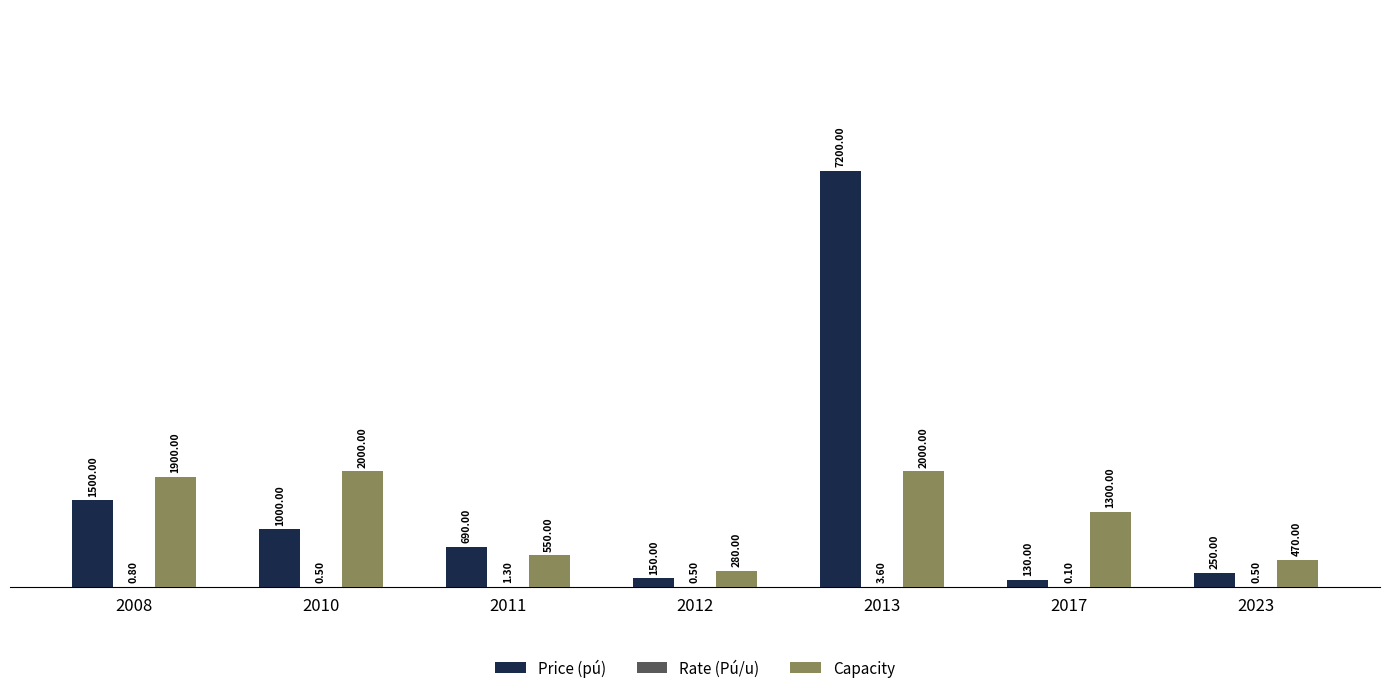

Does the chart contain stacked bars?

No